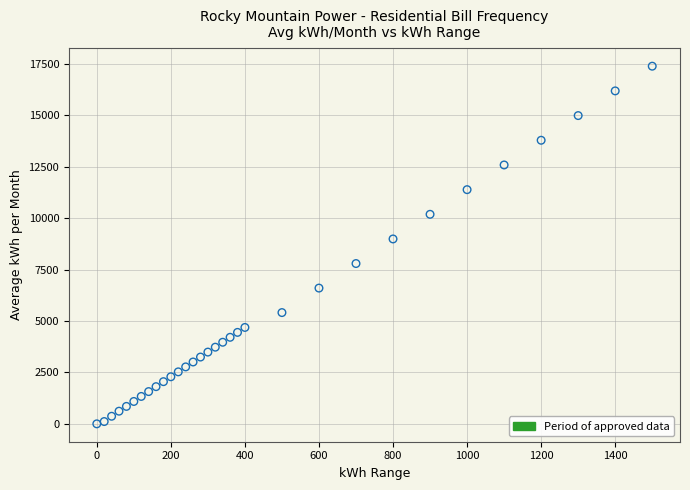

What is the range of Y values (max minus min)?

17387.7